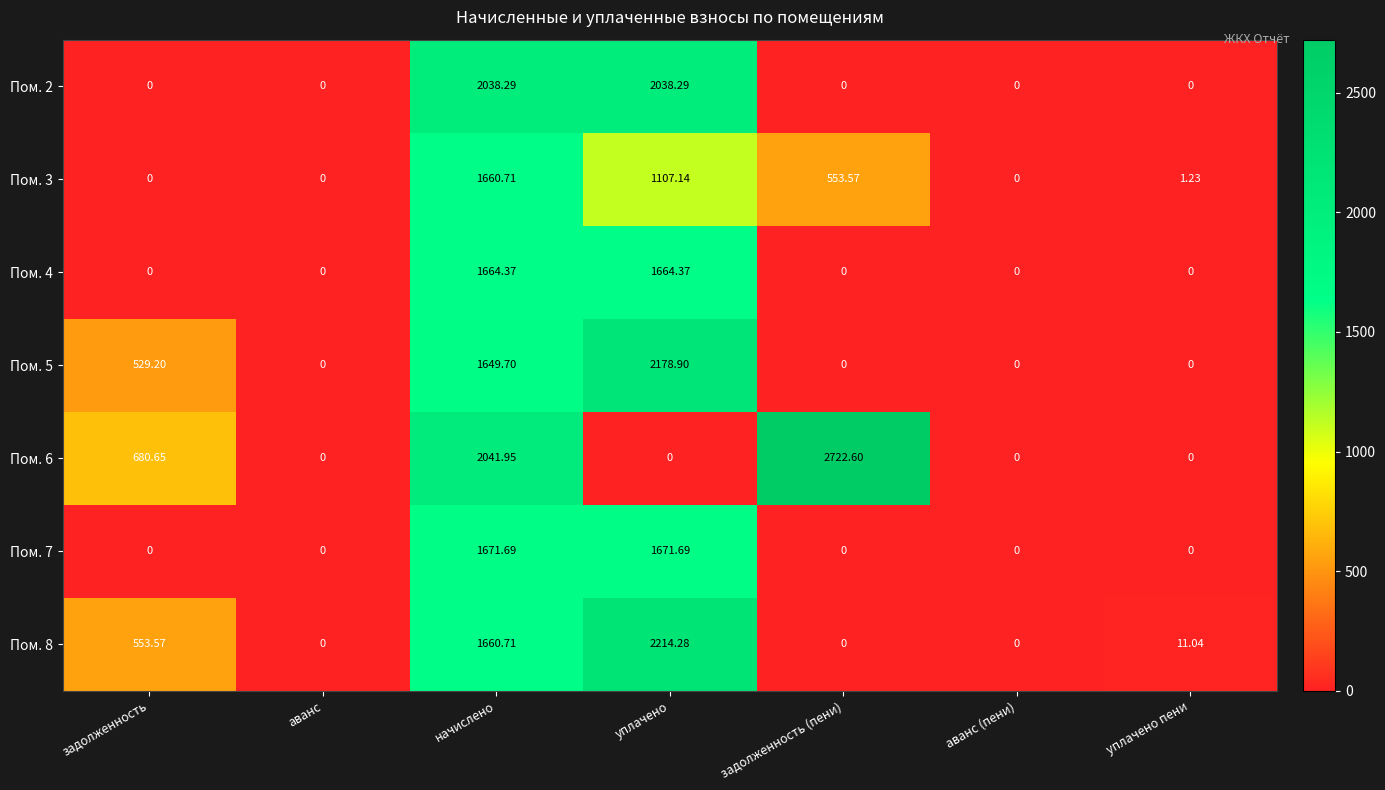

Which category has the highest value in the Пом. 8 series?

уплачено